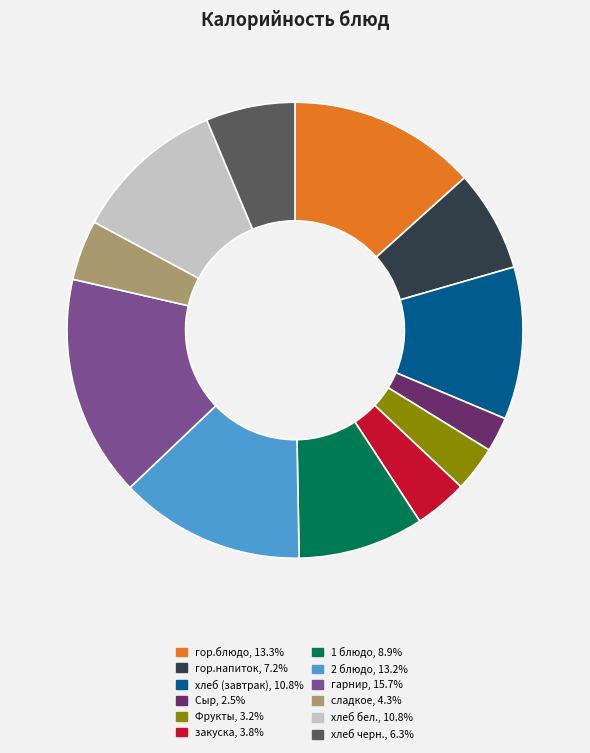

Does any single category account for the majority?

No